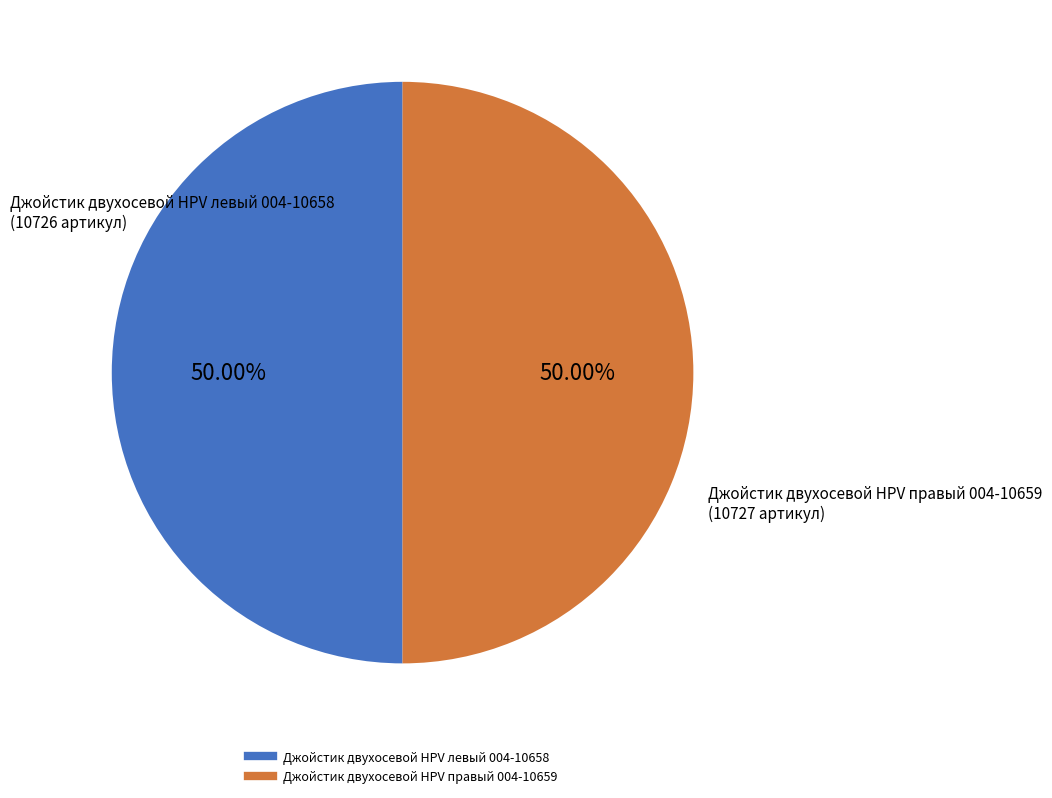

What percentage is the Джойстик двухосевой HPV правый 004-10659 slice, to the nearest percent?

50%